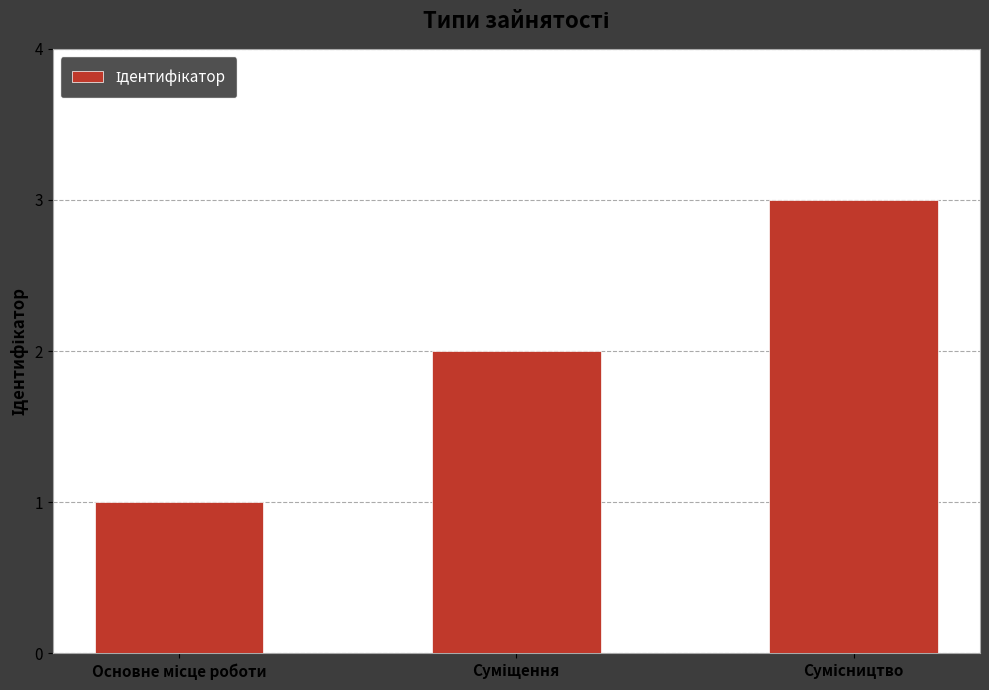

What is the sum of all values?

6